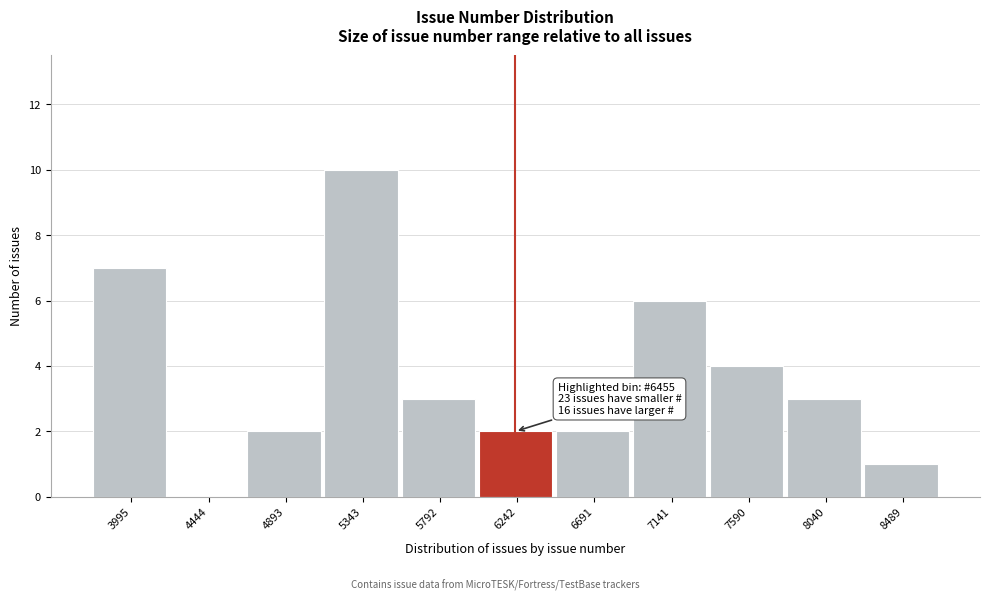

Reading left to right, transcribe all the data shown in this chart.

3995=7	4444=0	4893=2	5343=10	5792=3	6242=2	6691=2	7141=6	7590=4	8040=3	8489=1